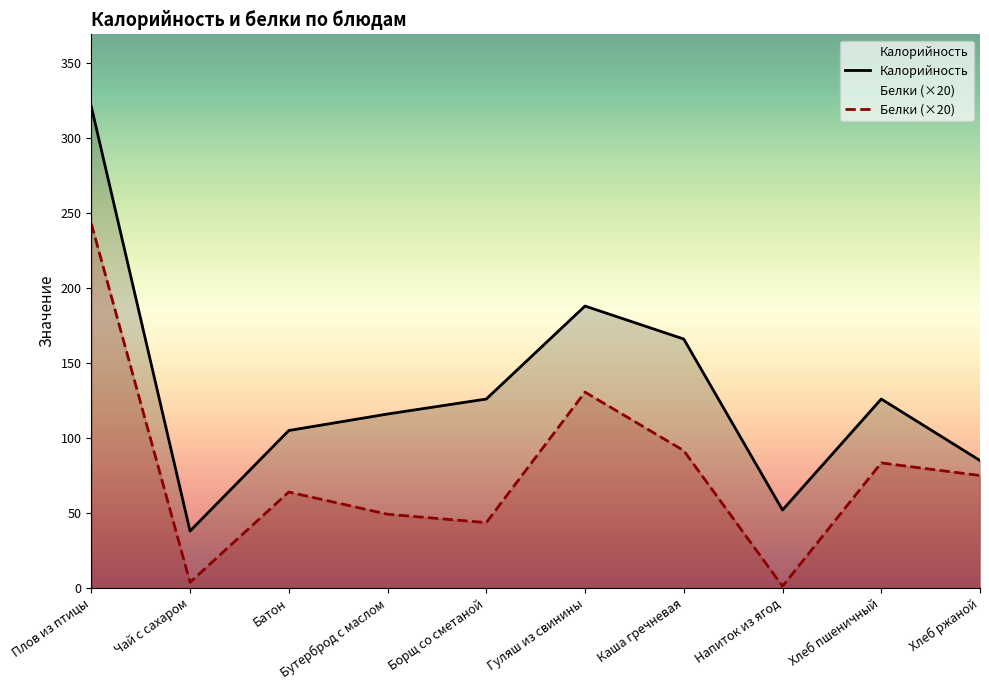

What are all the series names shown in the legend?

Калорийность, Белки (×20)